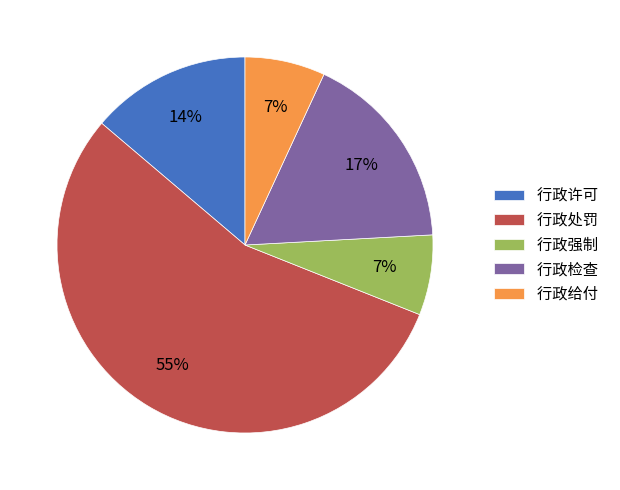

The 行政许可 slice represents 28% of the pie. True or false?

False